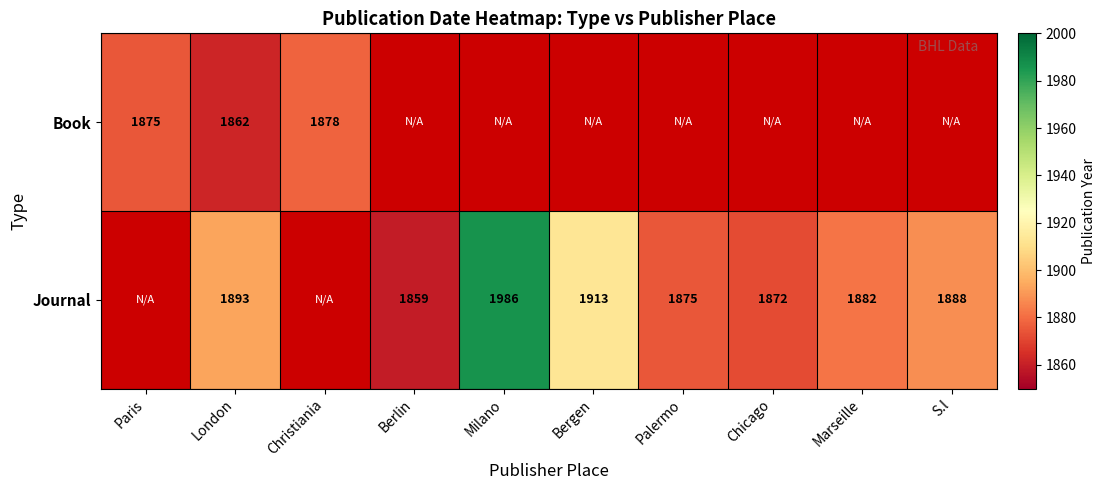

Which label corresponds to the smallest value in the chart?

Berlin